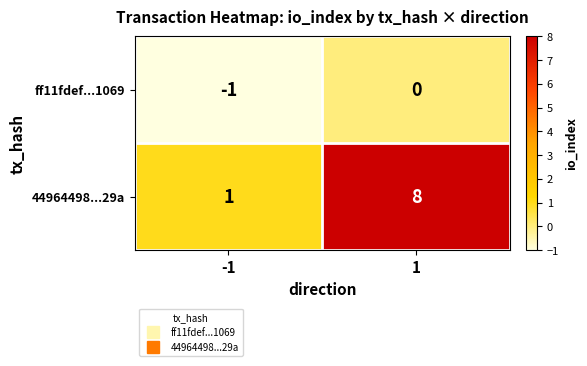

What is the difference between the highest and lowest values at 1?

8